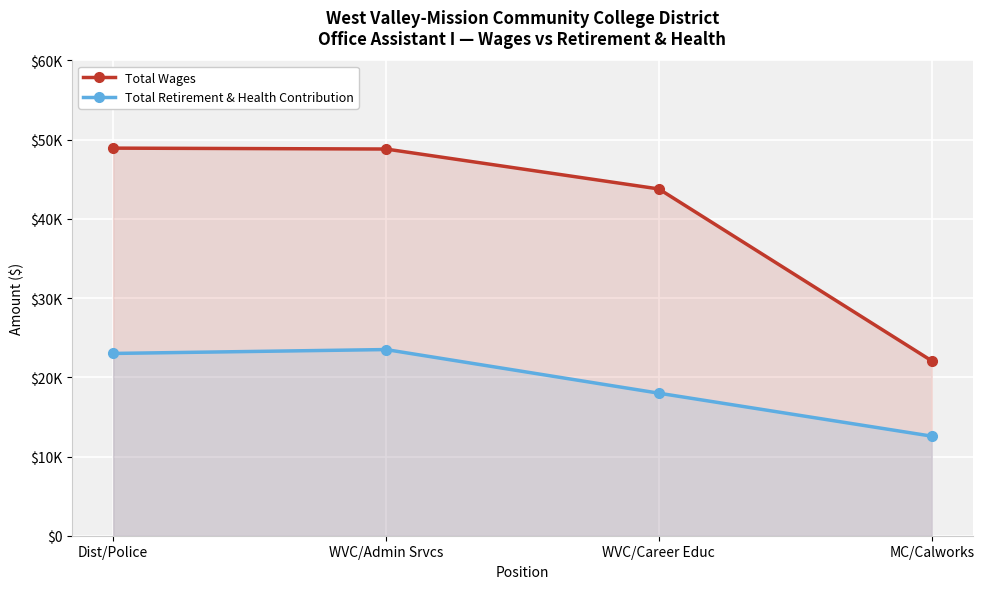

True or false: Total Wages and Total Retirement & Health Contribution cross at least once.

False